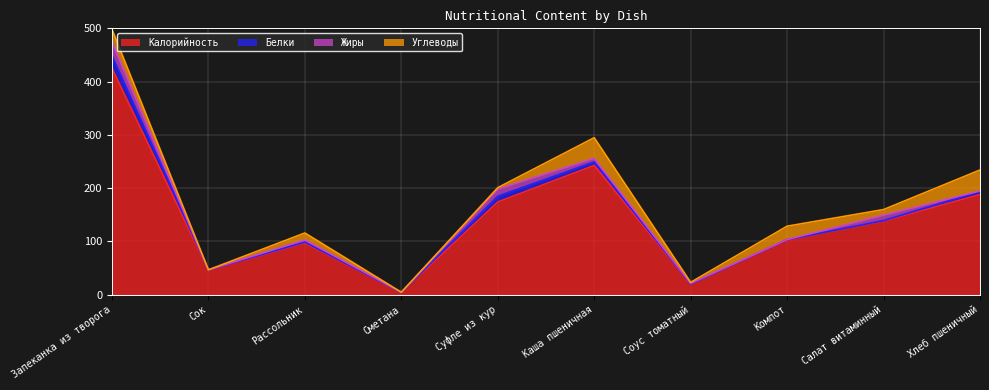

Where does the Жиры series first go above 4?

Запеканка из творога